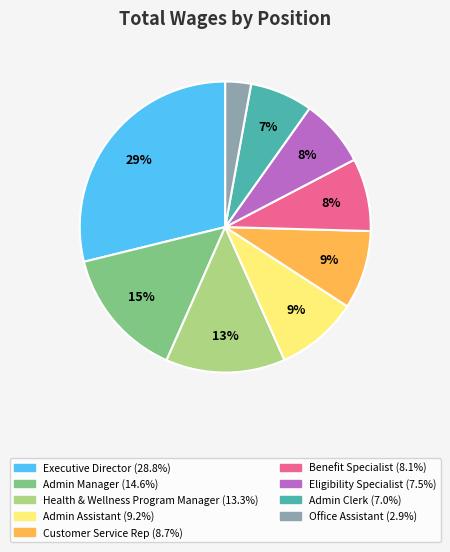

To the nearest percent, what is the average slice percentage?

11%